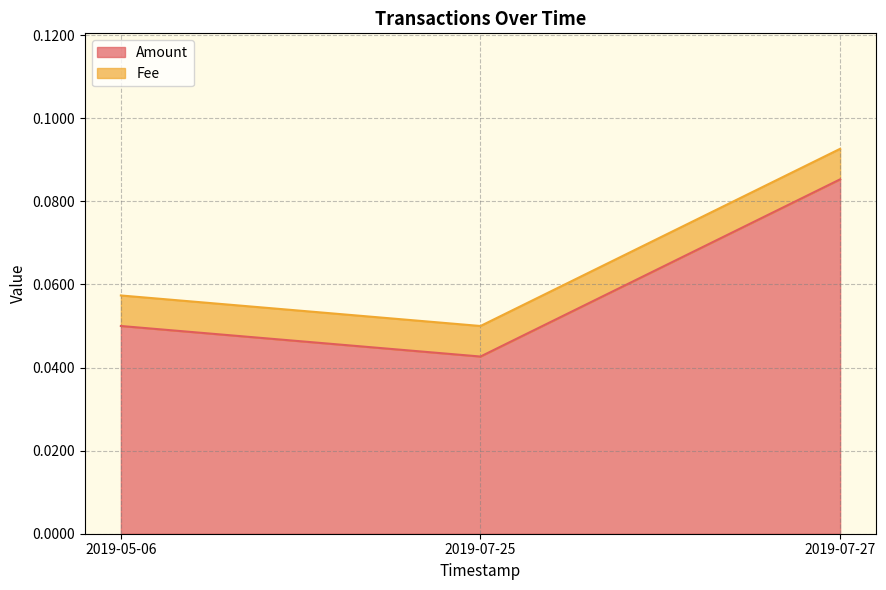

What is the total value across all series at 2019-07-27?

0.2